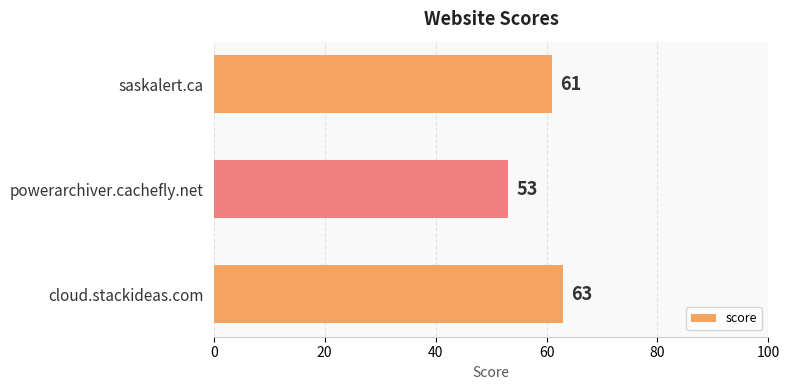

What is the difference between the maximum and minimum values?

10